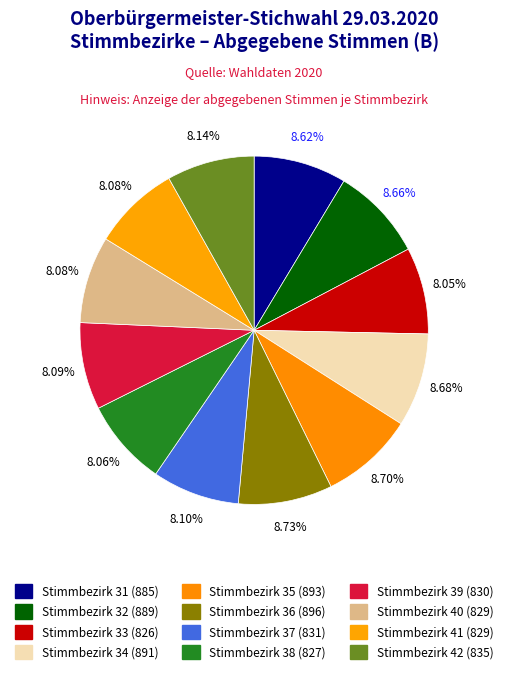

Is Stimmbezirk 35 the majority of the pie?

No